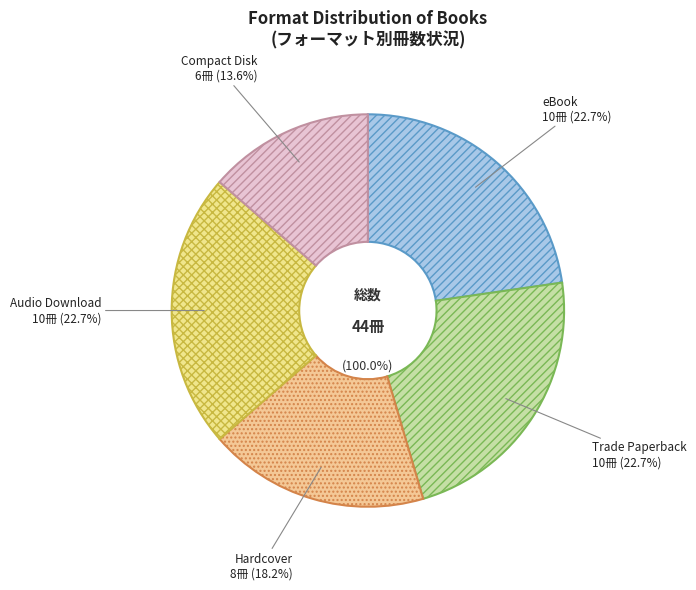

Which slice is the smallest?

Compact Disk